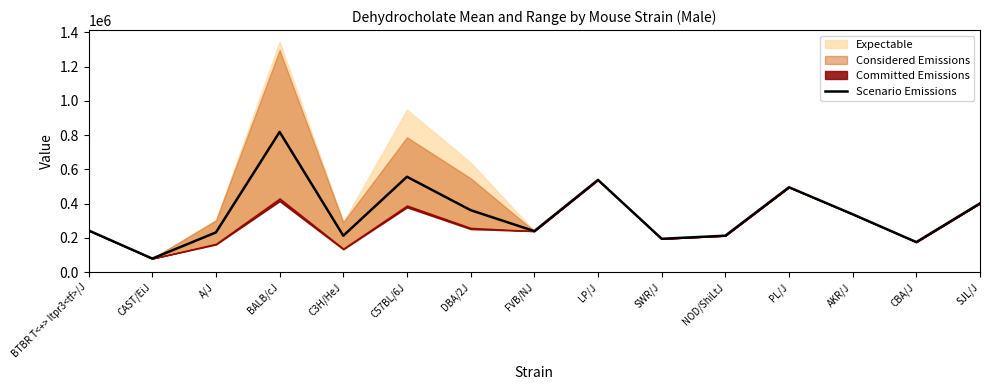

The value at C3H/HeJ is 212658. True or false?

True